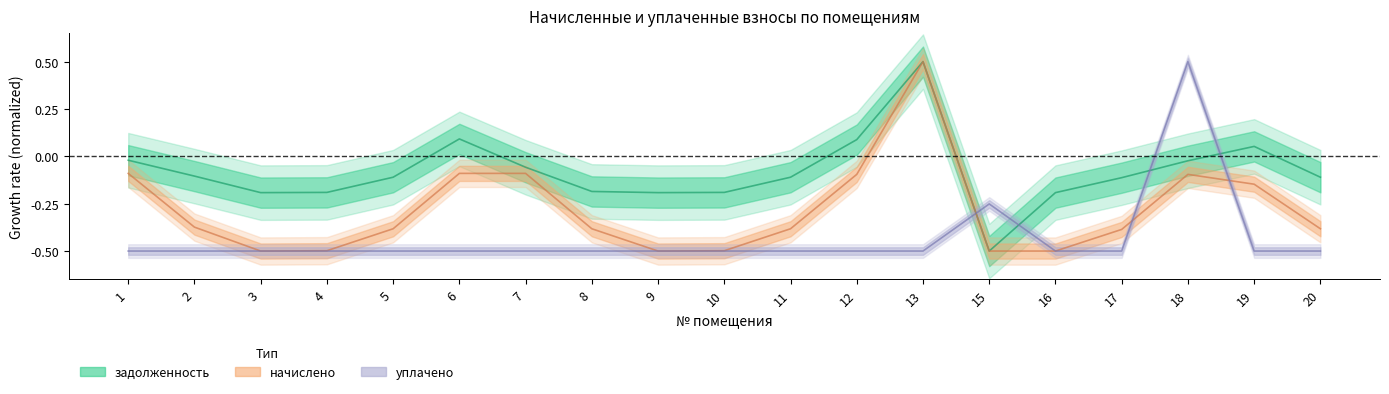

What is the value of the уплачено point at the 14th from the left?

-0.3